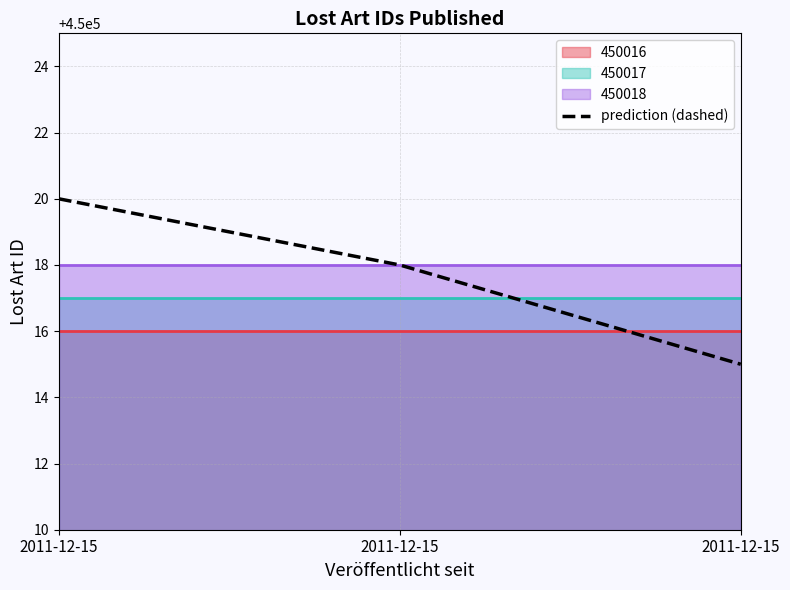

Reading left to right, what are all the values shown in this chart?

450020	450018	450015